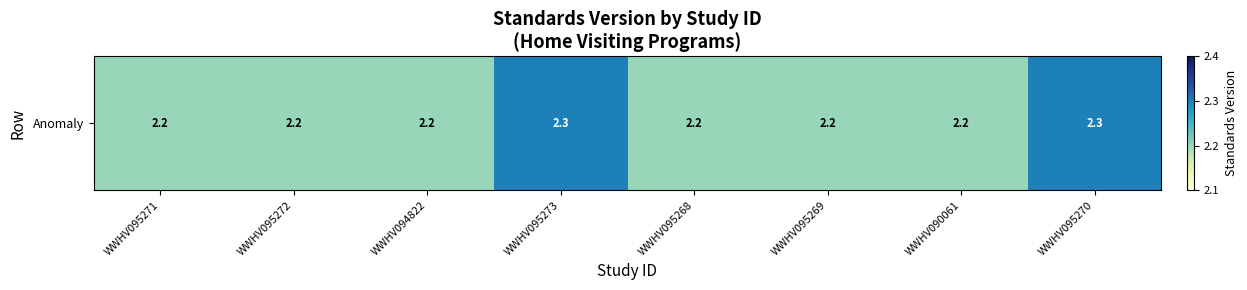

List the labels in order of value, smallest first.

WWHV095271, WWHV095272, WWHV094822, WWHV095268, WWHV095269, WWHV090061, WWHV095273, WWHV095270